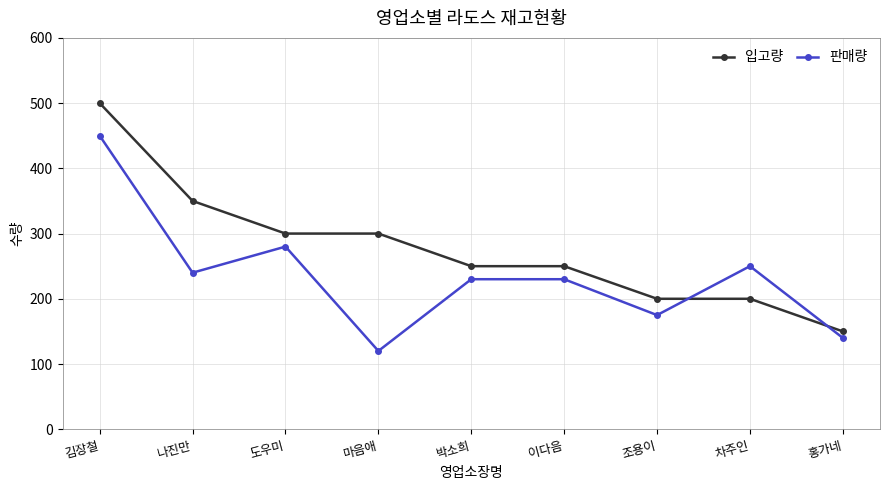

What is the difference between the maximum and minimum values in the 입고량 series?

350